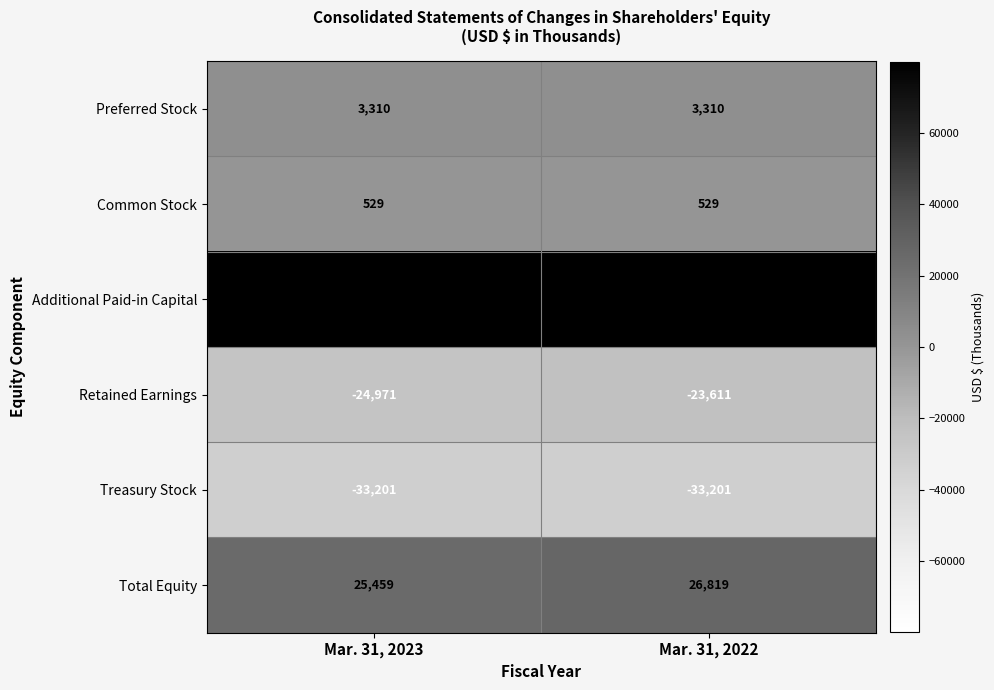

What is the lowest value of the Preferred Stock series?

3310